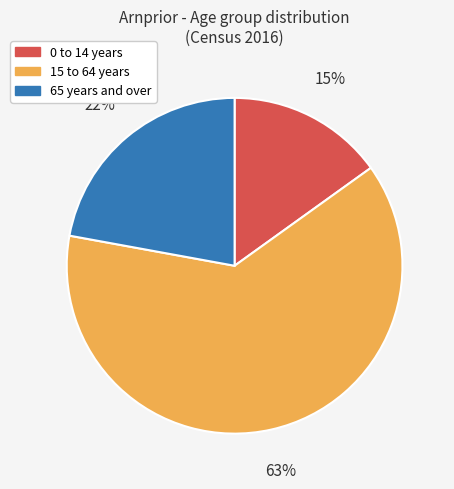

To the nearest percent, what is the average slice percentage?

33%